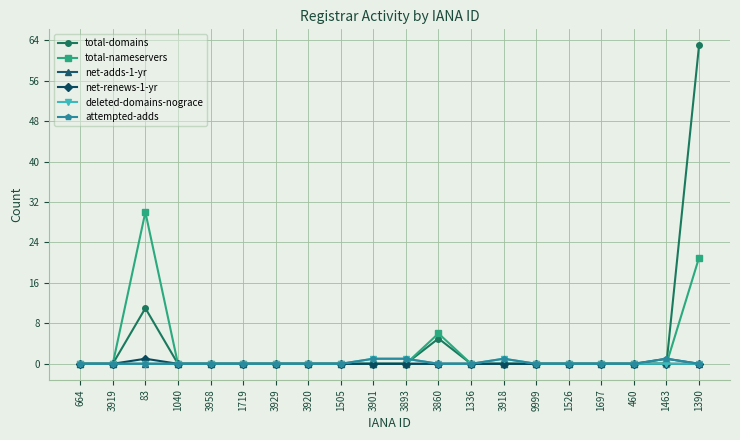

What is the difference between the maximum and minimum values in the total-domains series?

63